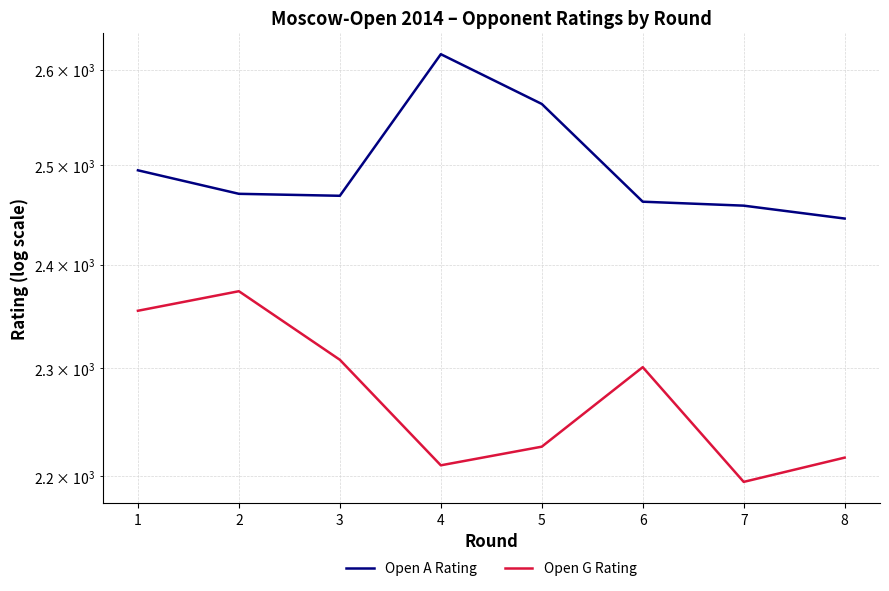

Rank the series at 7 from lowest to highest value.

Open G Rating, Open A Rating